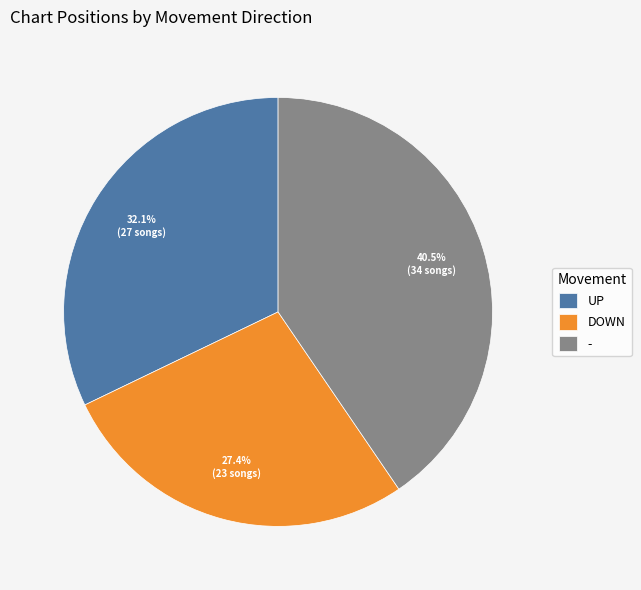

Which has a higher value, UP or -?

-